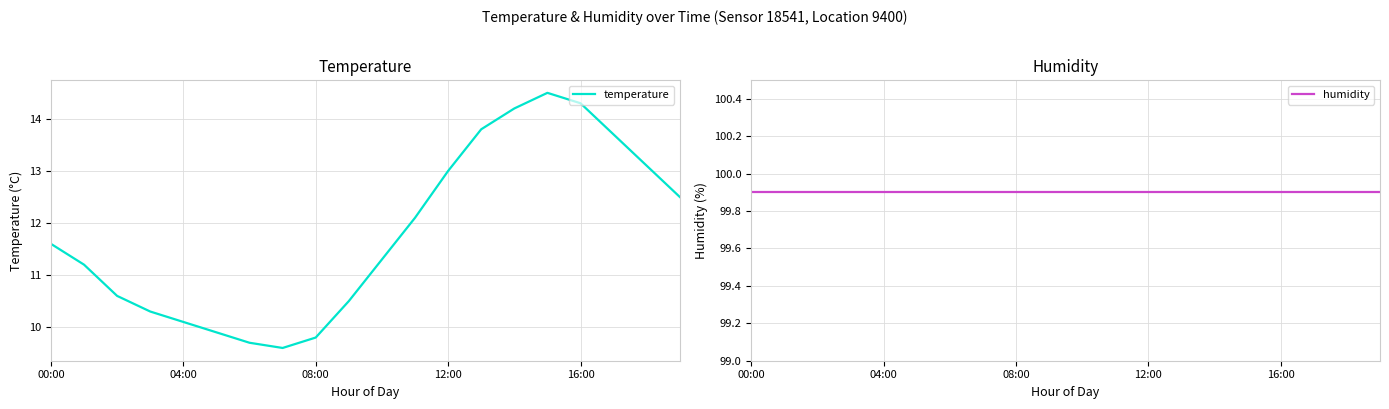

What is the difference between the second highest and second lowest values in the temperature series?

4.6